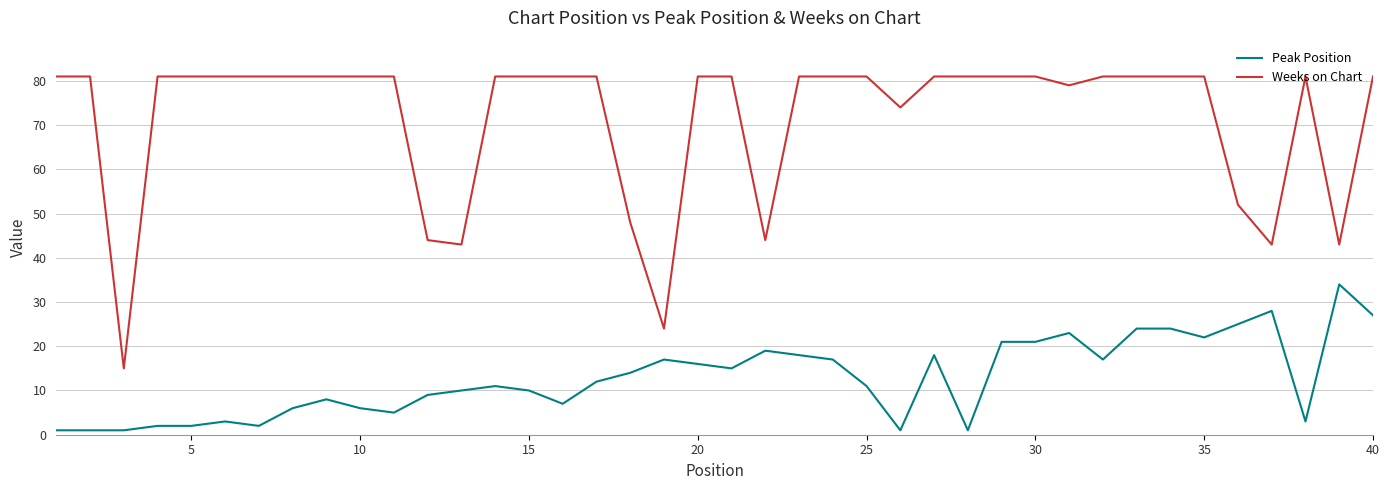

At how many categories does at least one series exceed 41?

38